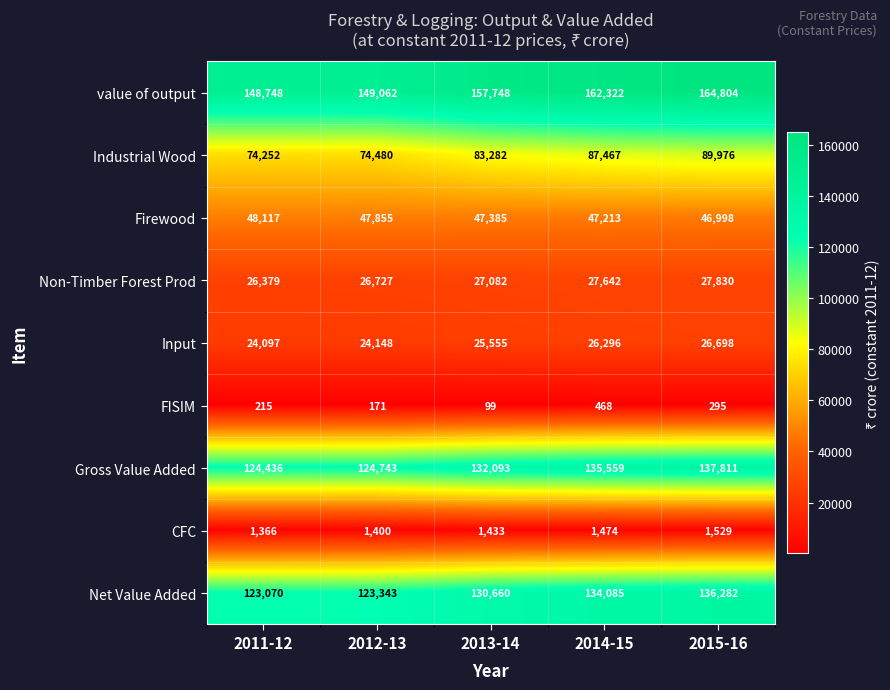

Rank the categories by value of output value from lowest to highest.

2011-12, 2012-13, 2013-14, 2014-15, 2015-16